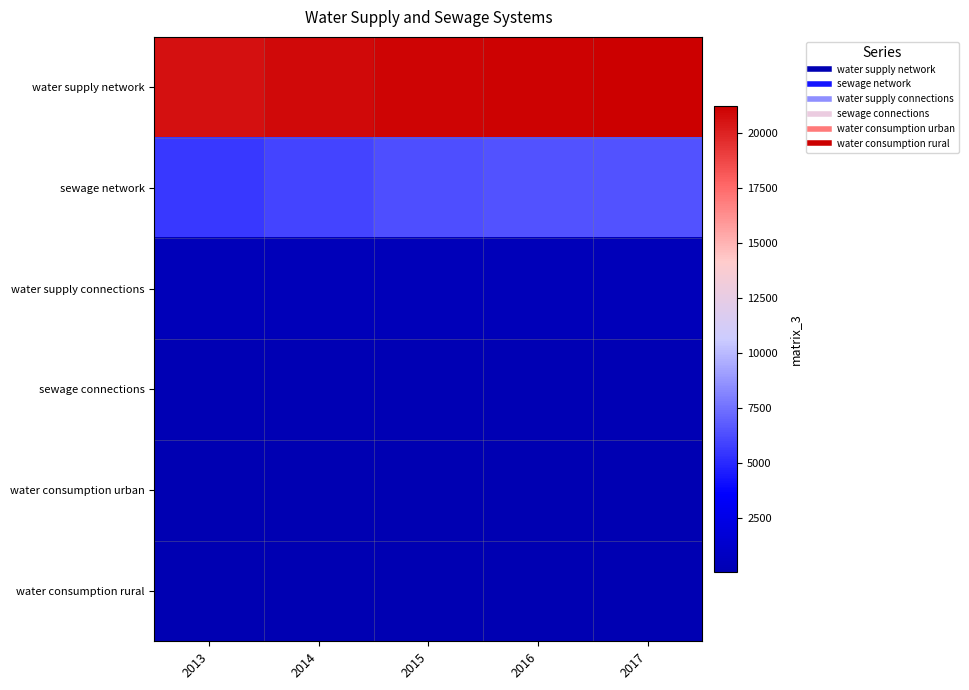

Which series has the largest total across all categories?

water supply network